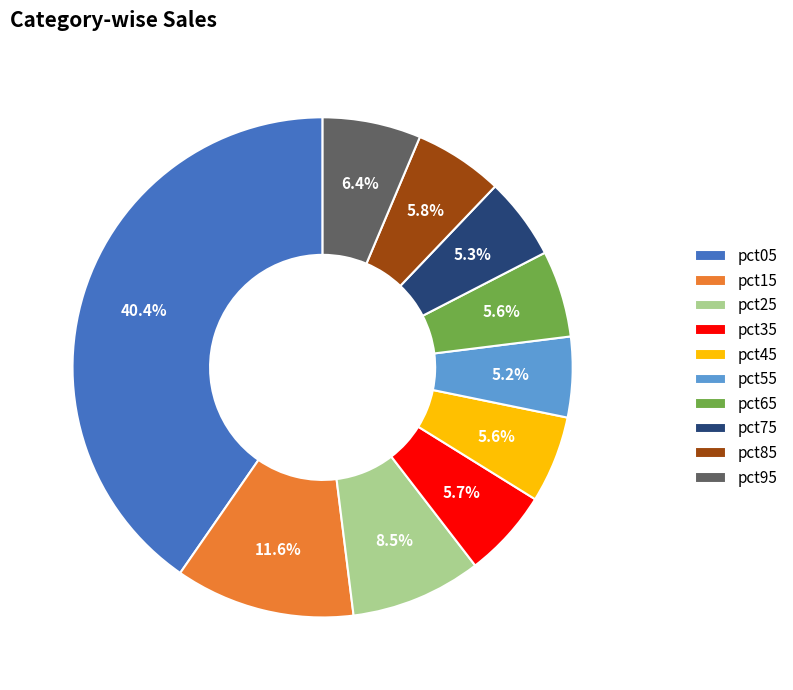

Which category has the biggest portion of the pie?

pct05